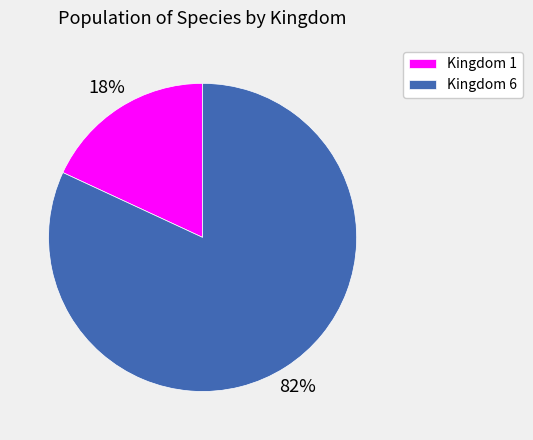

Combined, do Kingdom 6 and Kingdom 1 account for over 50%?

Yes